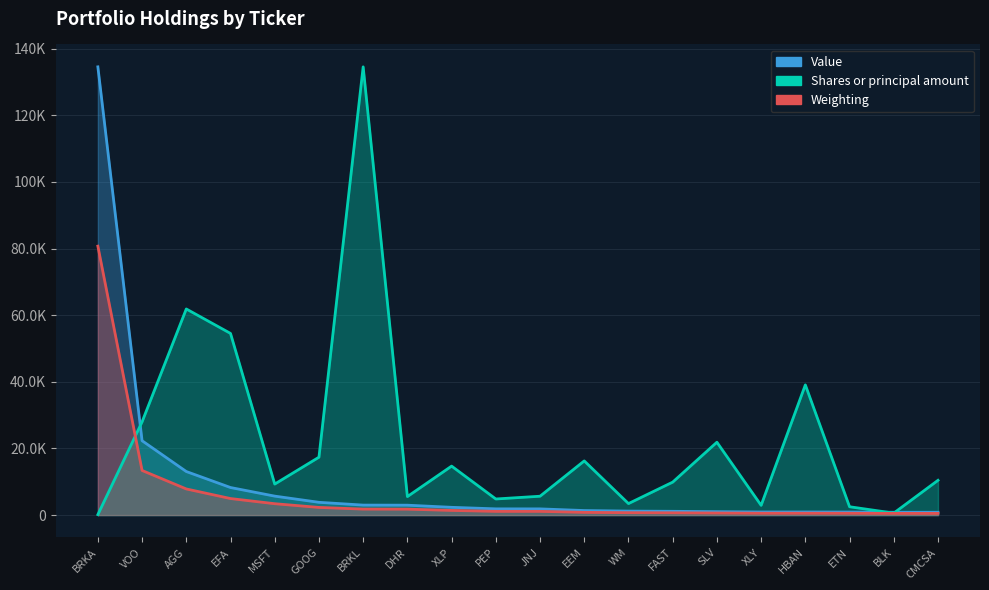

Where does the Value series first go above 1867?

BRKA